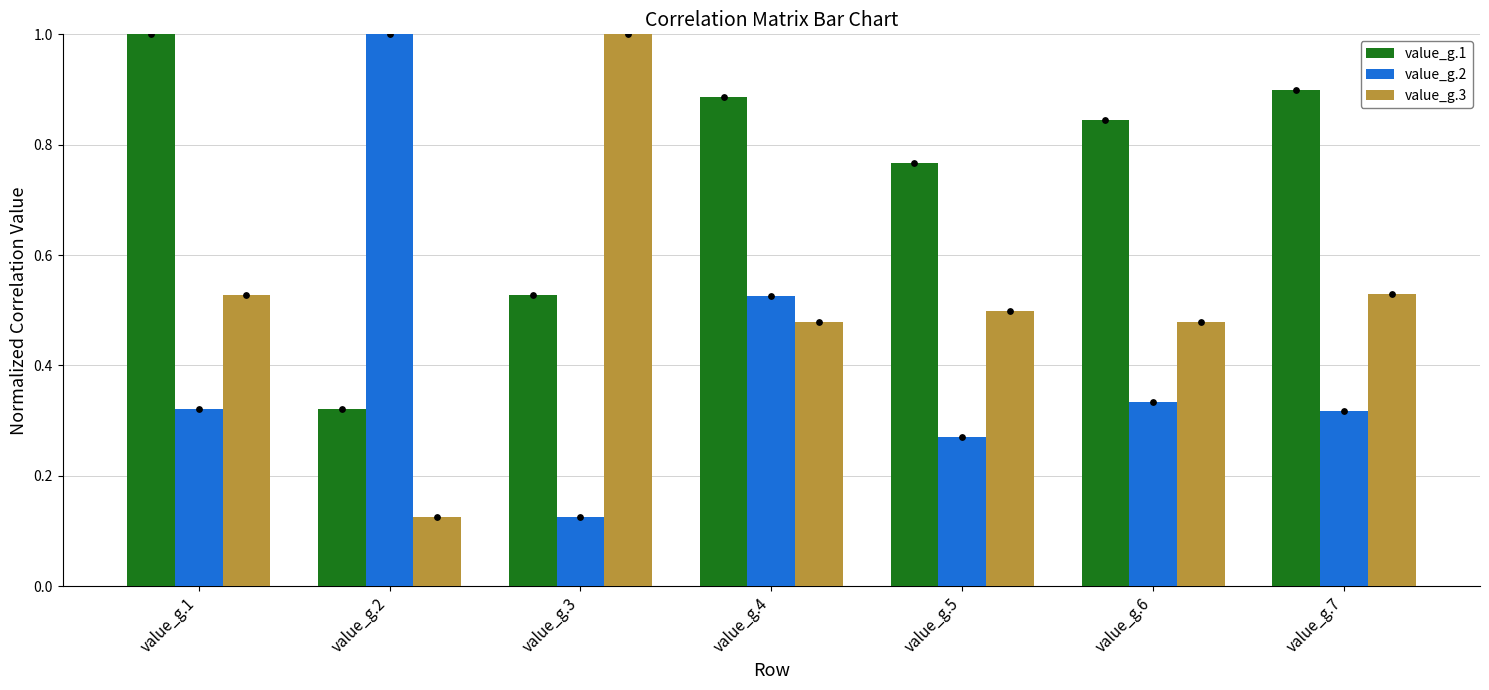

Which series contains the highest Y value?

value_g.1